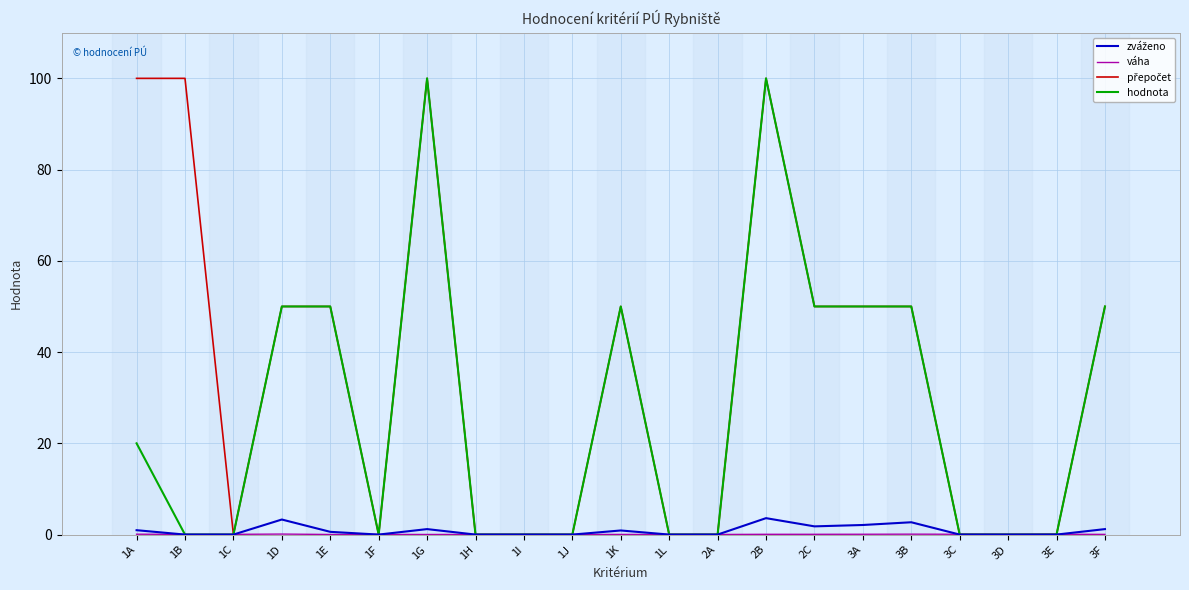

The value of hodnota at 1K is 50.0. True or false?

True